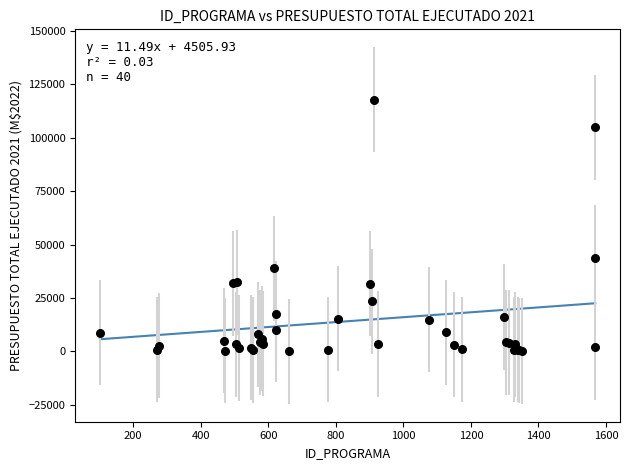

What Y value in the scatter plot is closest to 58938?

43734.8